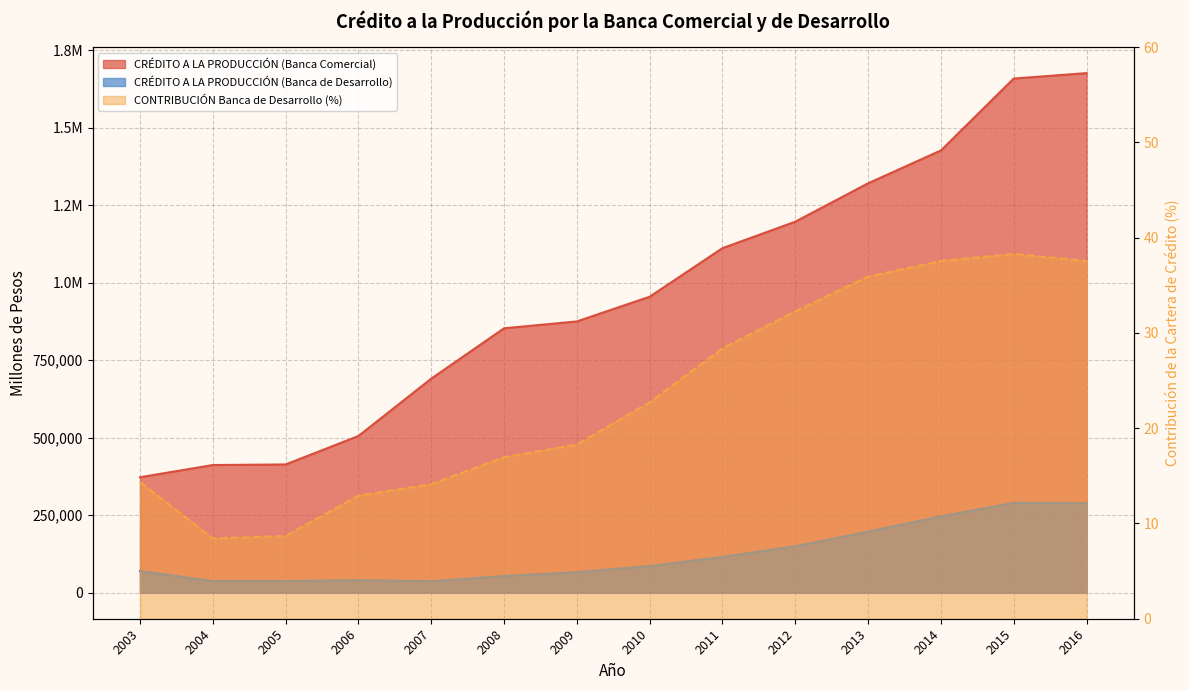

Is the value of CRÉDITO A LA PRODUCCIÓN (Banca de Desarrollo) at 2009 greater than the value of CONTRIBUCIÓN Banca de Desarrollo (%) at 2015?

Yes